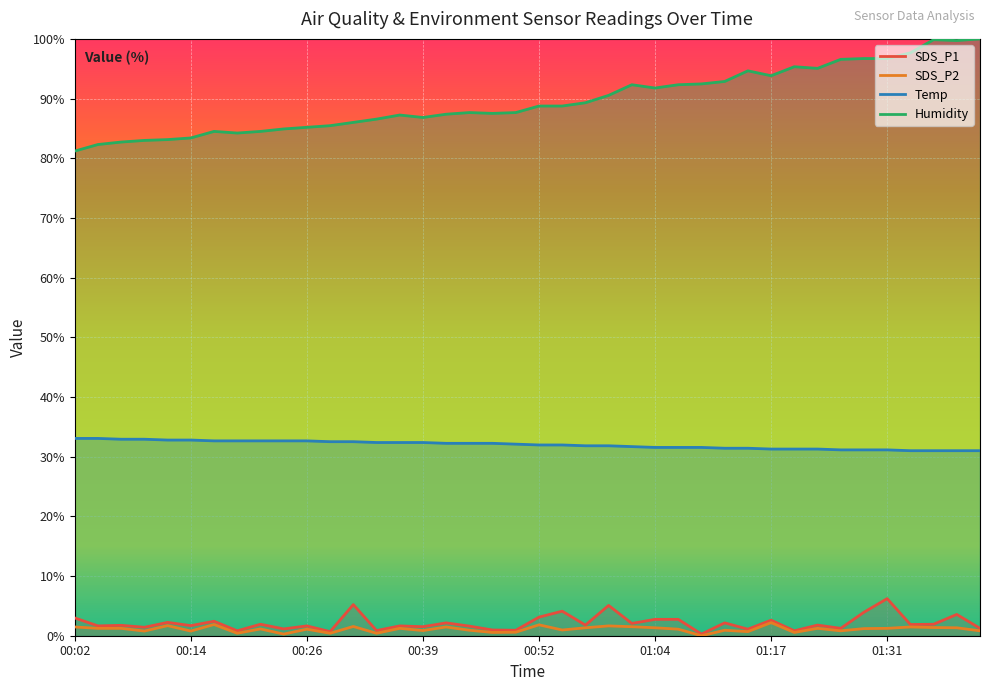

What is the sum of the SDS_P1 values at 01:02 and 01:31?

8.3